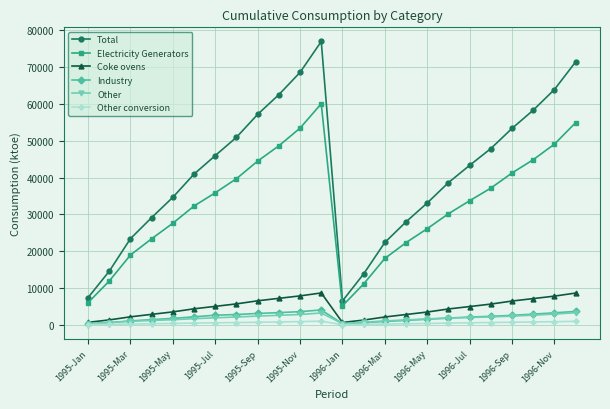

How many interior local valleys does the Total series have?

1